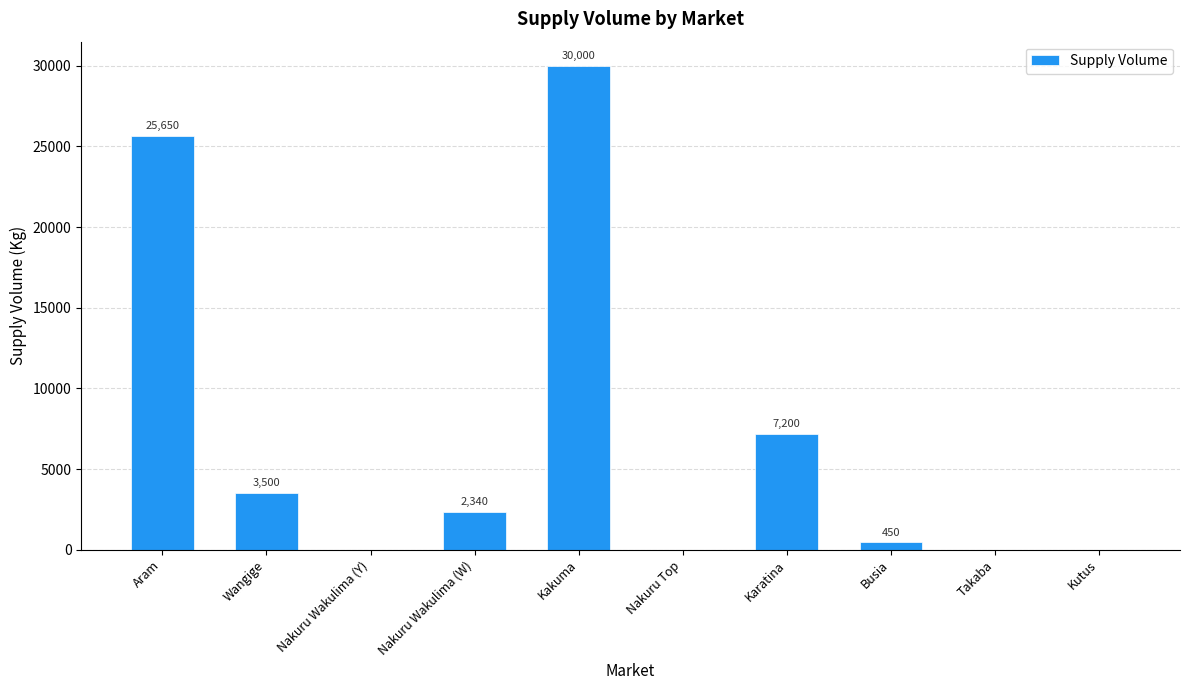

Reading left to right, extract all data points from this chart.

Aram=25650	Wangige=3500	Nakuru Wakulima (Y)=0	Nakuru Wakulima (W)=2340	Kakuma=30000	Nakuru Top=0	Karatina=7200	Busia=450	Takaba=0	Kutus=0